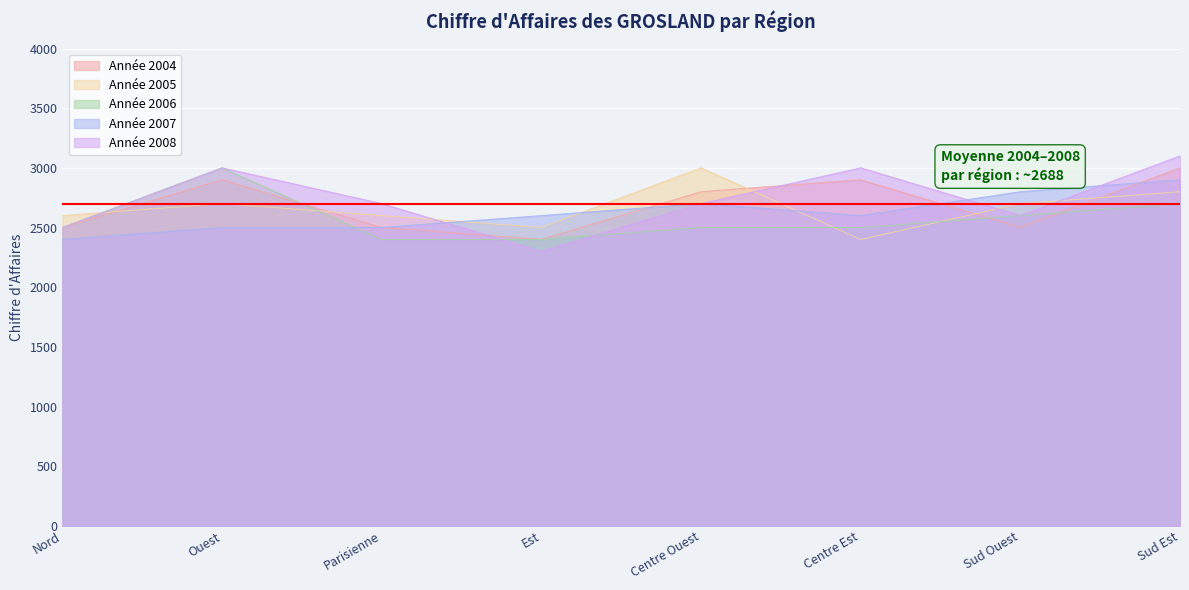

What is the approximate value of Année 2008 at Centre Ouest?

2700